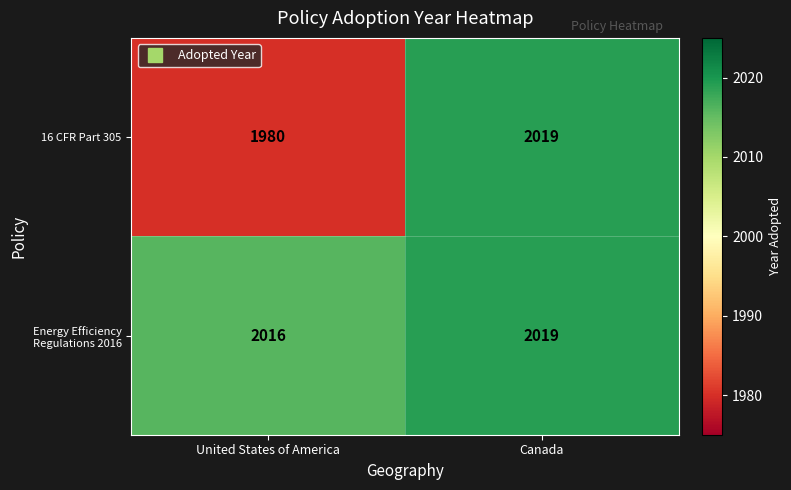

What is the total value across all series at Canada?

4038